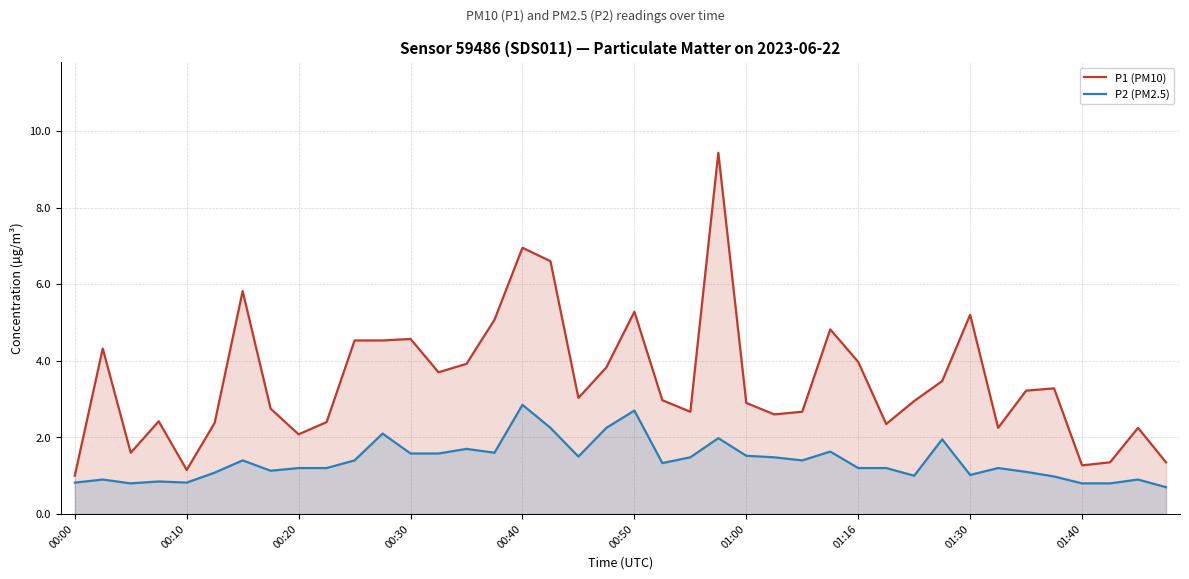

True or false: P2 (PM2.5) has a value of 0.7 at 00:50.

False